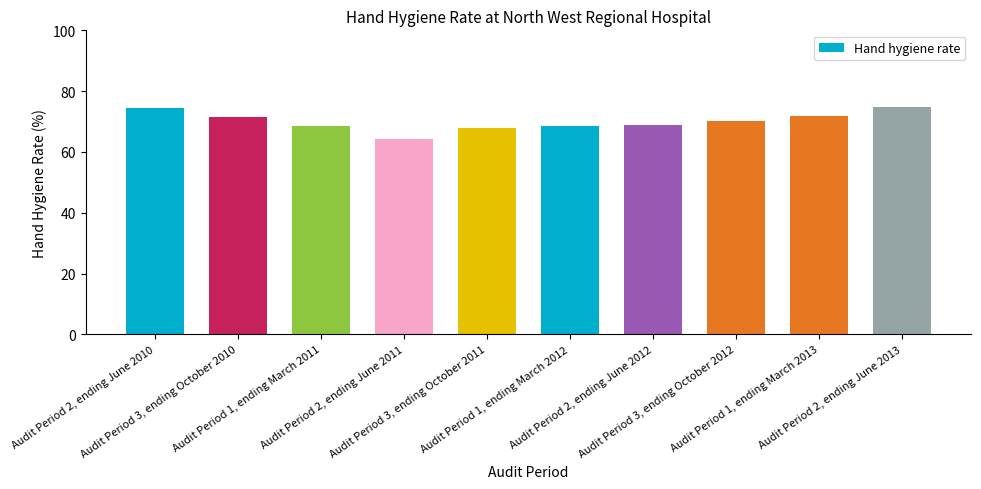

What is the smallest value displayed?

64.2